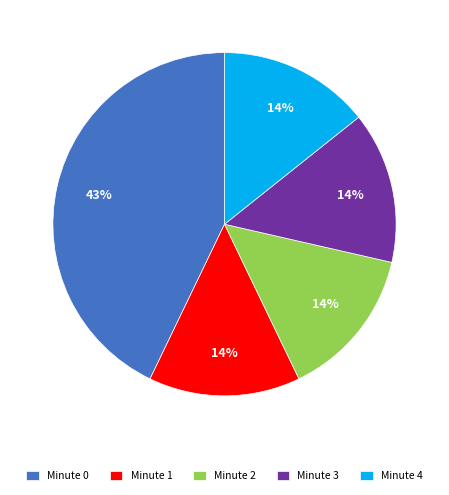

How many segments does this pie chart have?

5